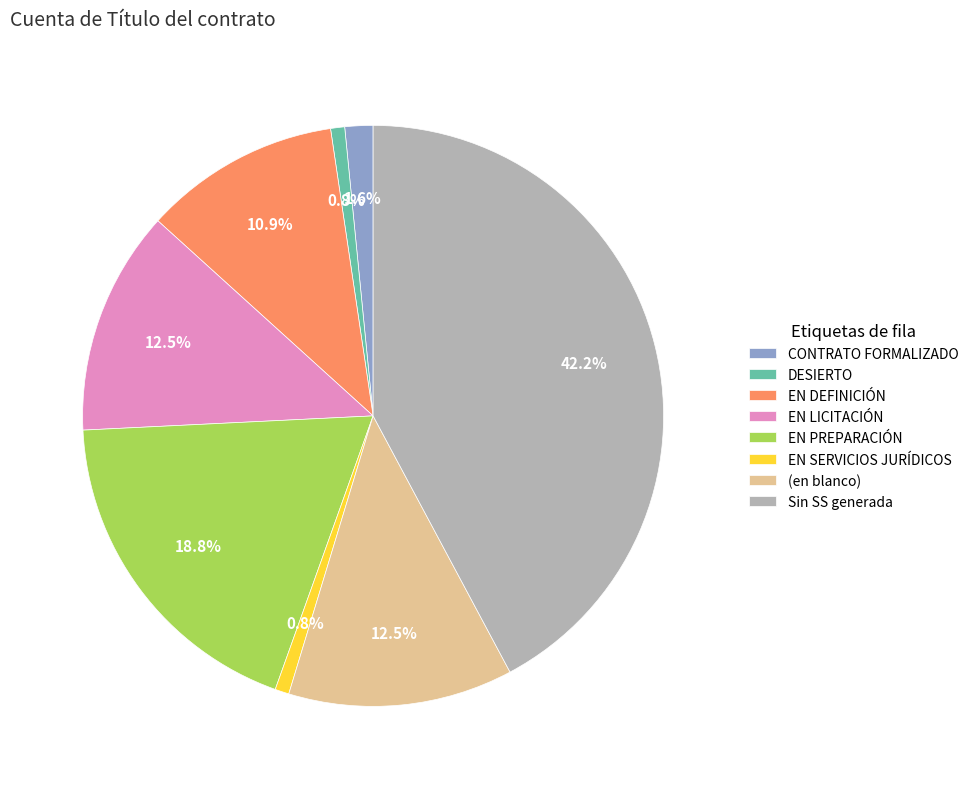

Does Sin SS generada account for over 50% of the chart?

No